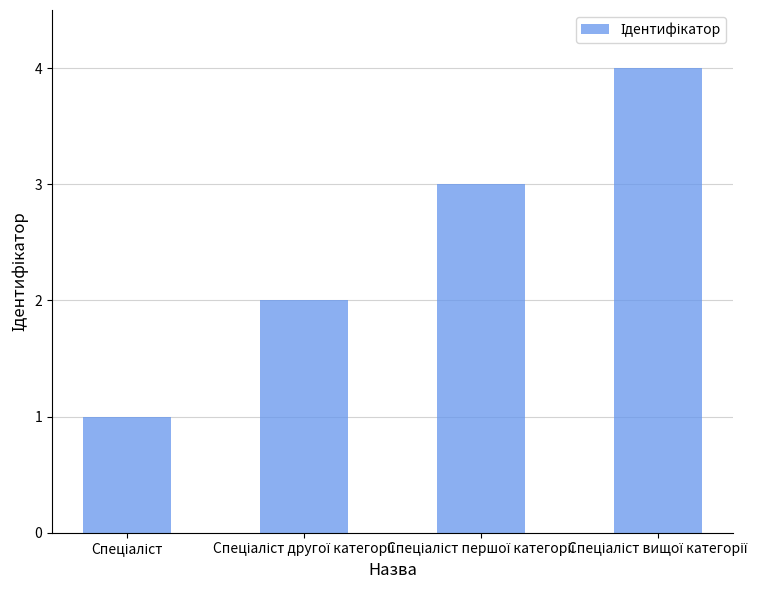

What is the maximum value shown in the chart?

4